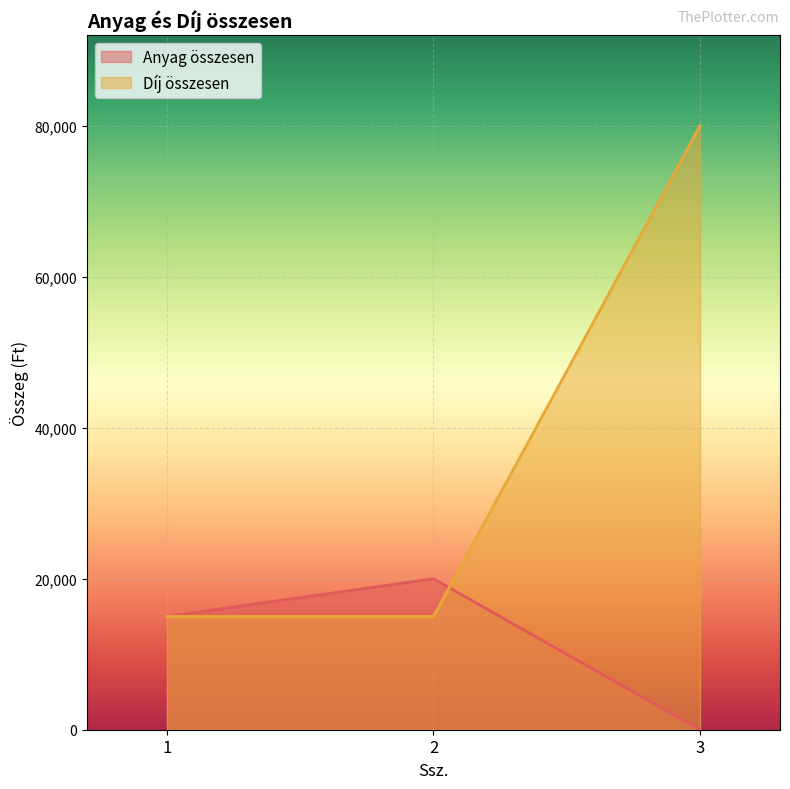

What is the highest value of the Díj összesen series?

80000